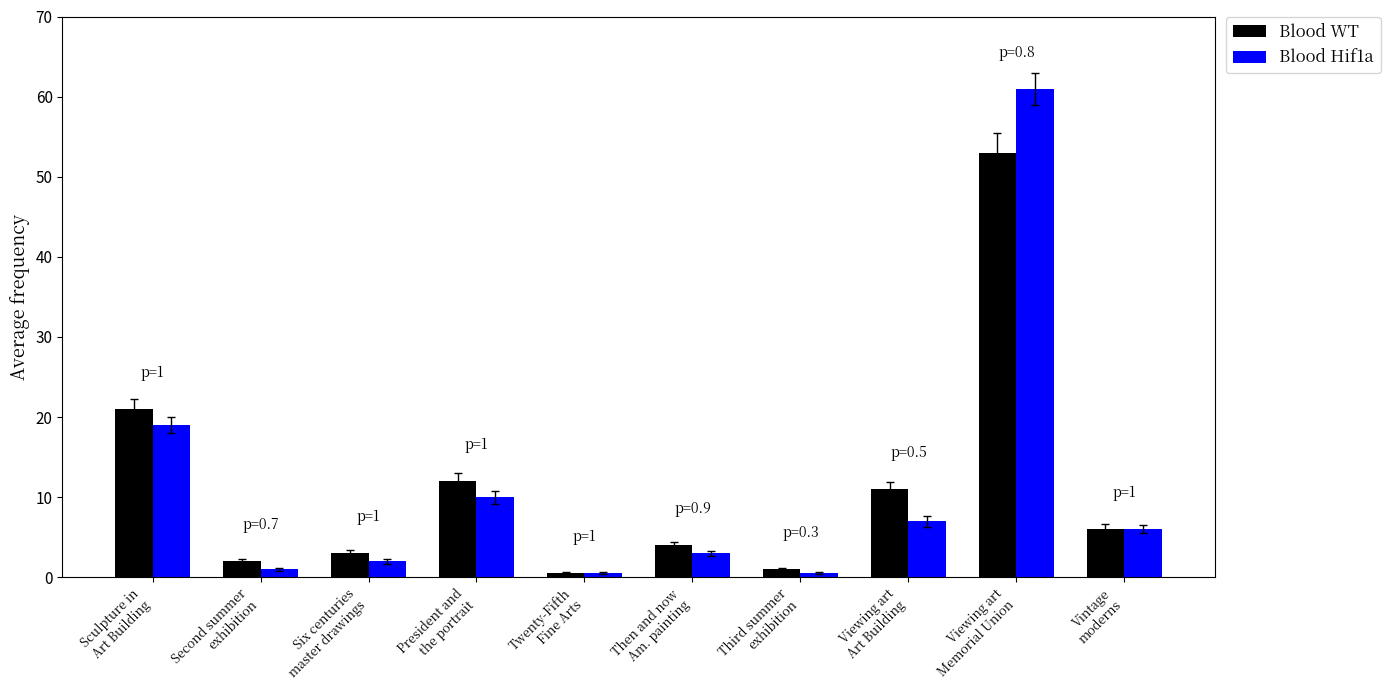

Which series has the largest range (max minus min)?

Blood Hif1a